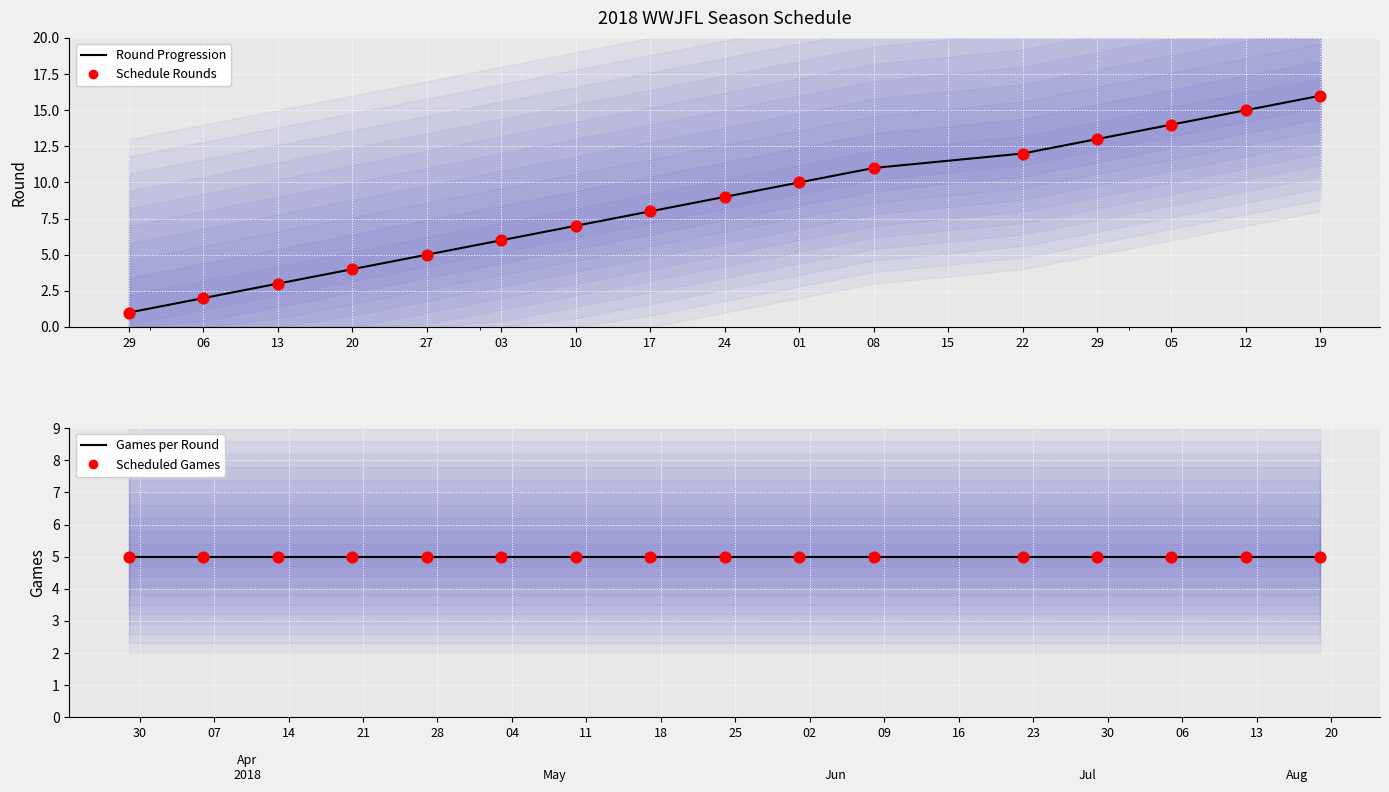

What is the total value across all series at 24?

28